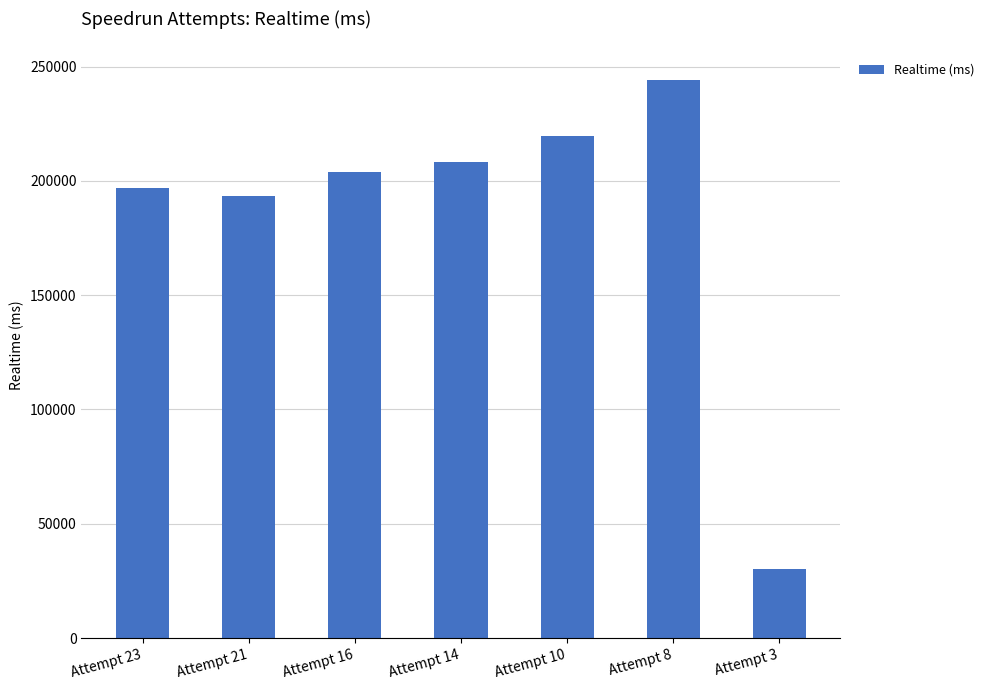

Read the value at Attempt 10, to the nearest 10.

219680